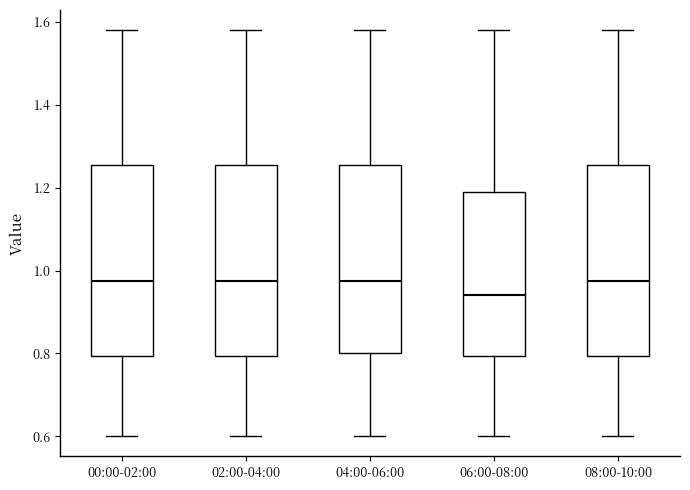

Where does the lower whisker of the box for 08:00-10:00 end on the y-axis? The values are not printed on the chart, so give them approximately, as read against the axis.

0.60